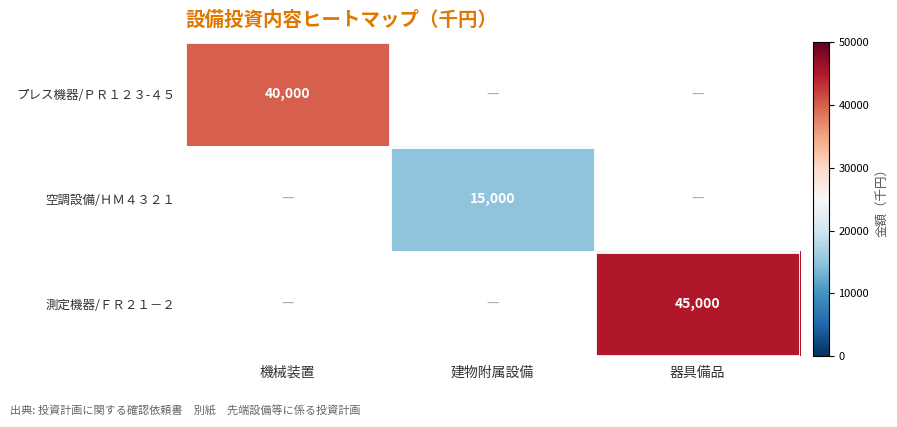

At how many categories does at least one series exceed 23234?

2